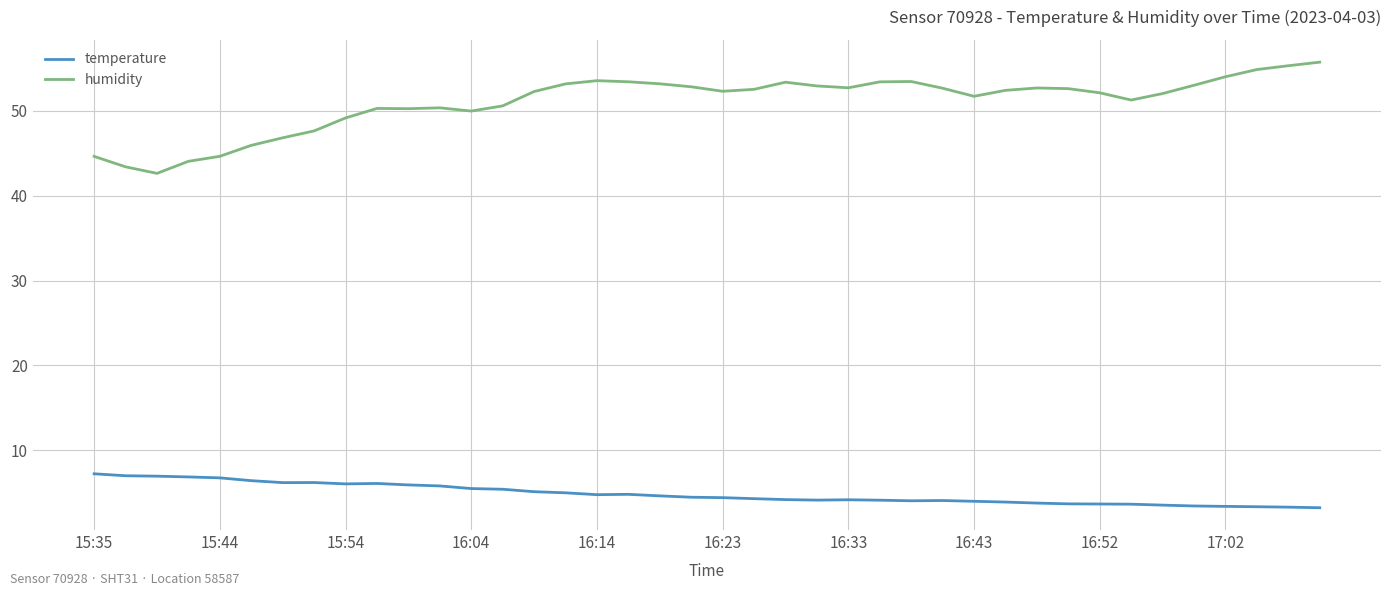

Which series has the largest range (max minus min)?

humidity